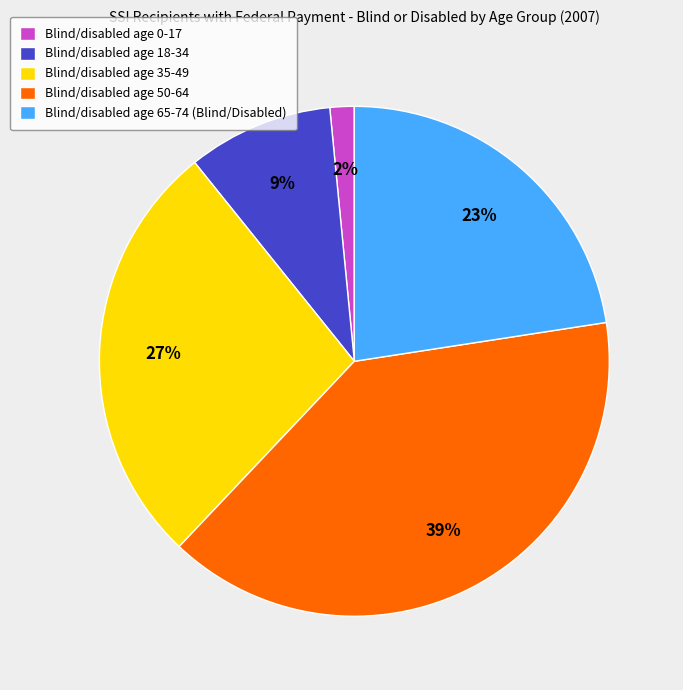

Which category has the biggest portion of the pie?

Blind/disabled age 50-64